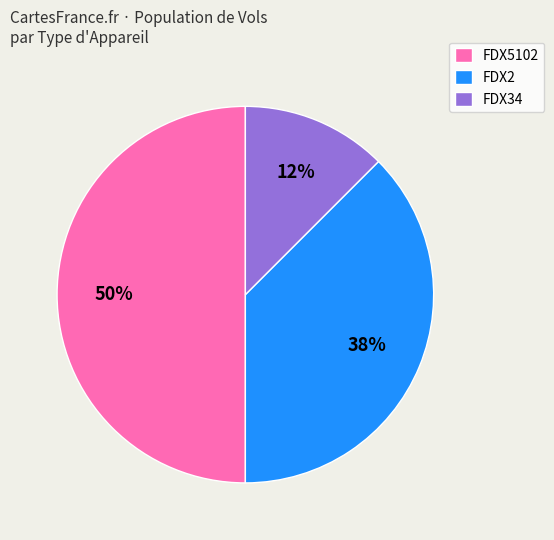

Rank the categories by value from highest to lowest.

FDX5102, FDX2, FDX34